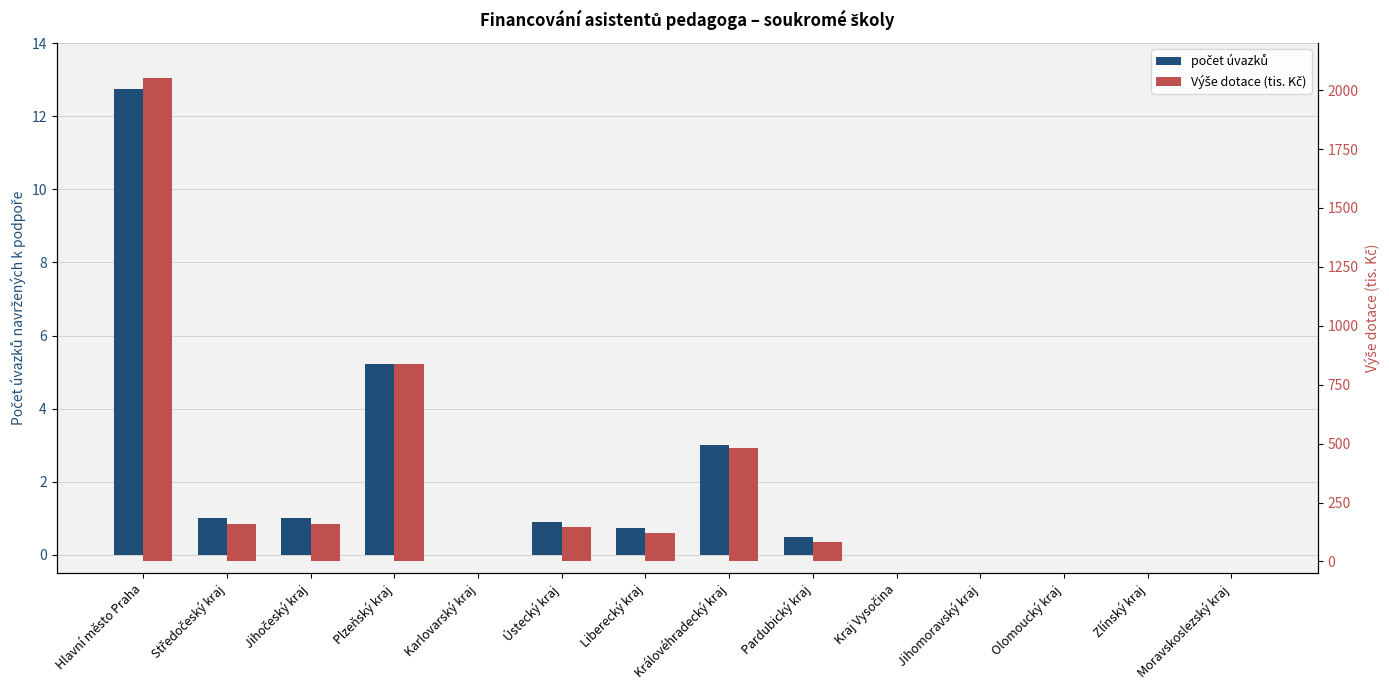

List the series in order of their overall mean, lowest first.

počet úvazků, Výše dotace (tis. Kč)